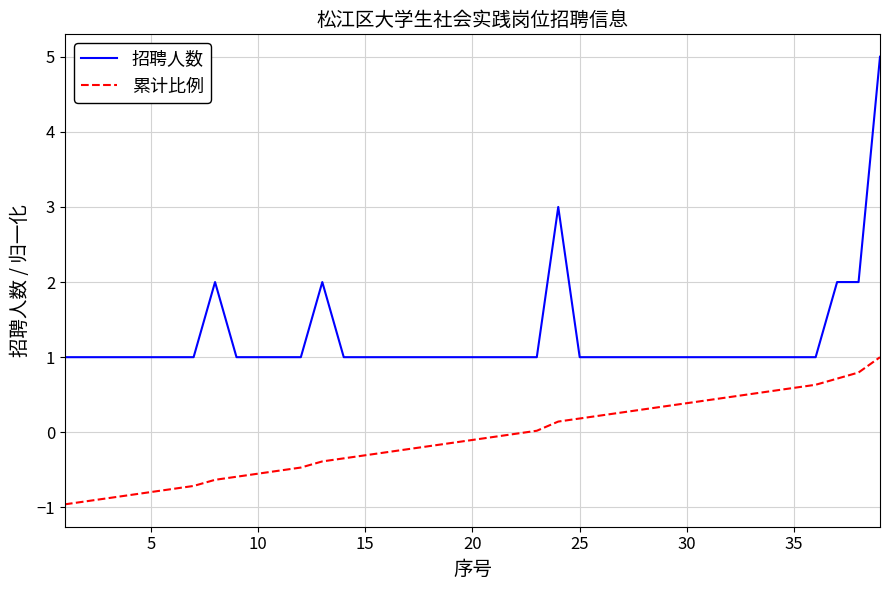

What is the smallest value displayed?

-1.0